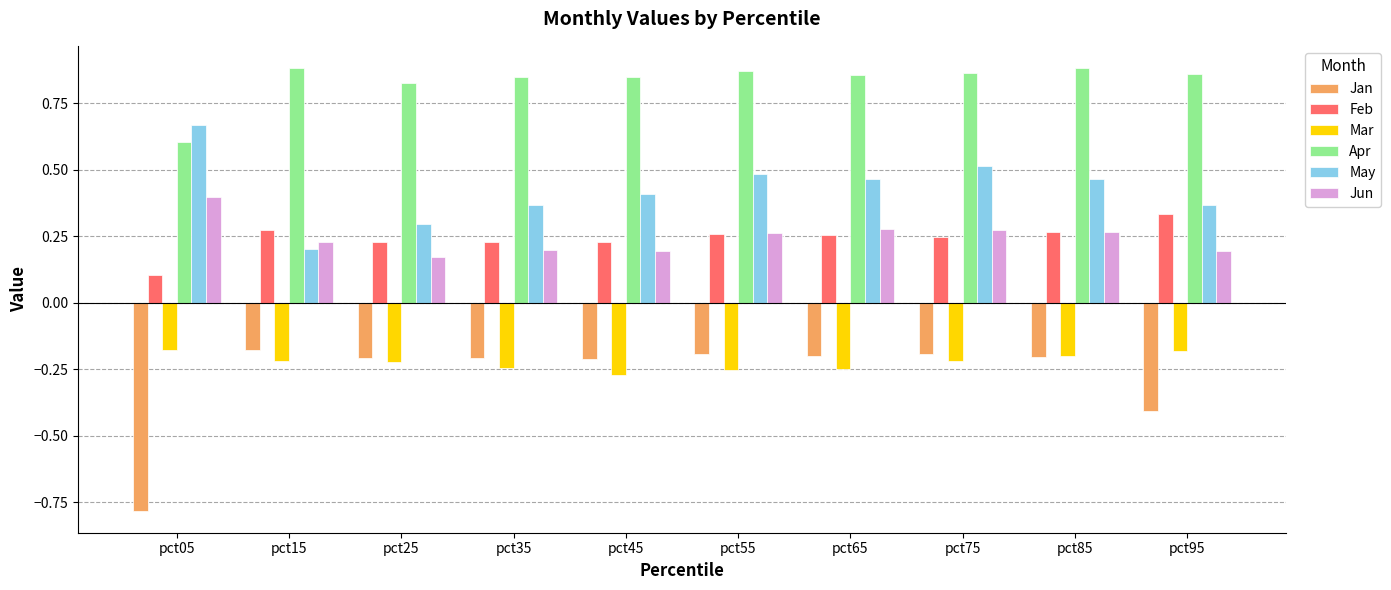

At which label does May reach its minimum?

pct15